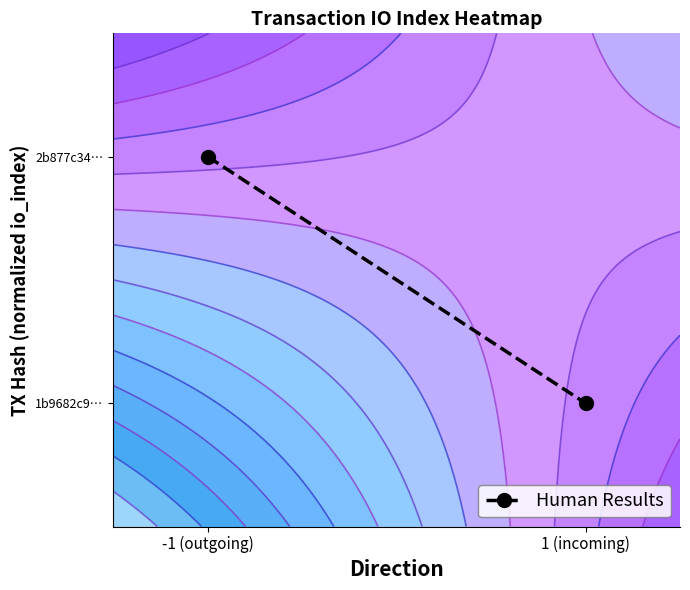

What is the difference between the maximum and minimum values?

1.0